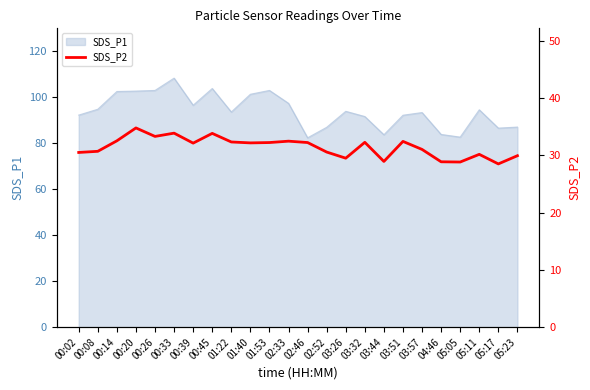

What position from the left is 02:33?

12